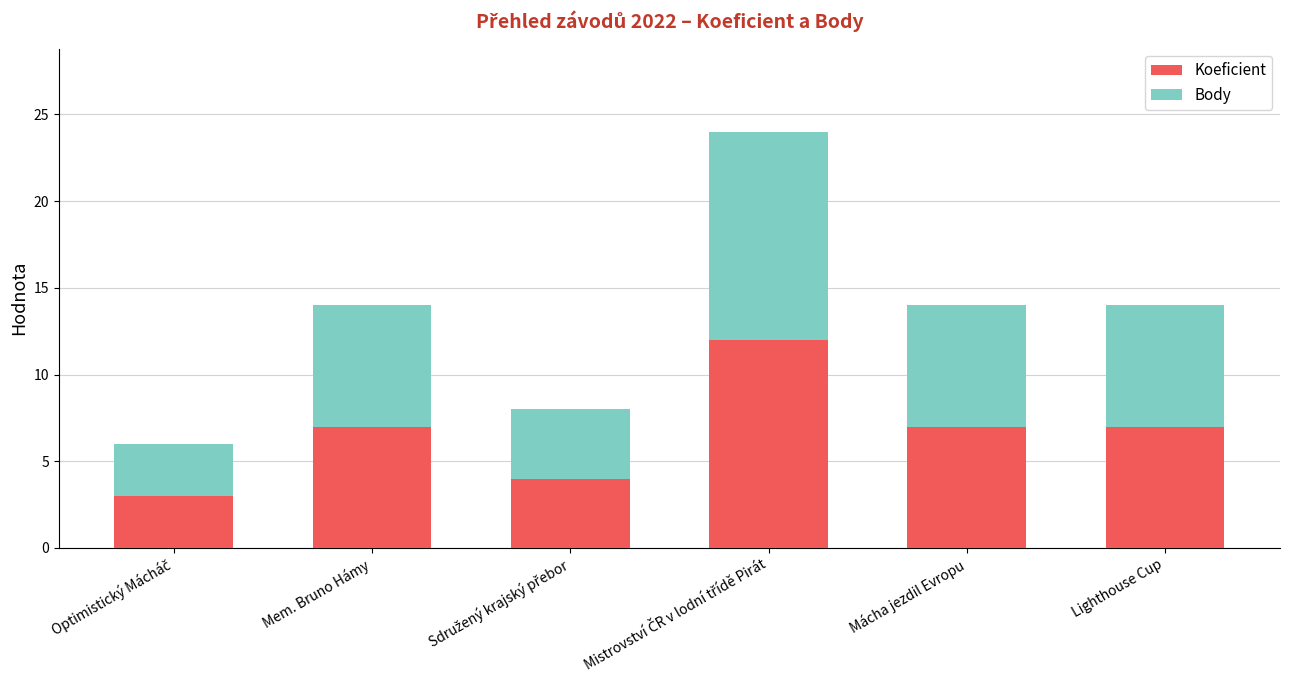

What is the sum of all Koeficient values?

40